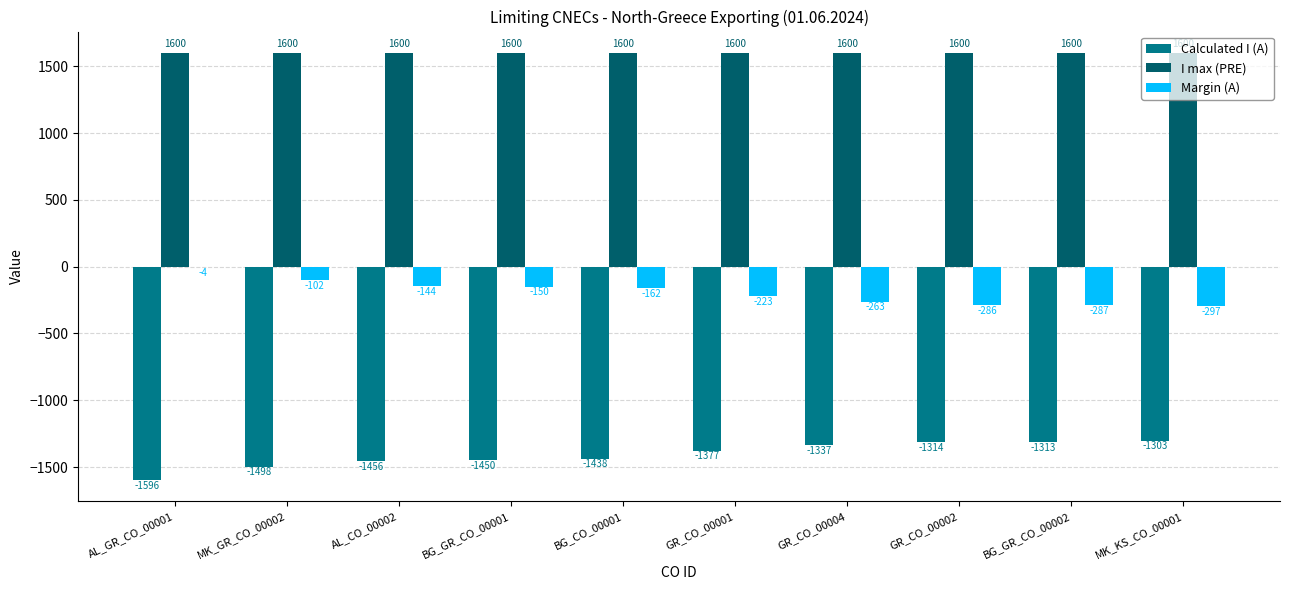

How many values in the Calculated I (A) series exceed -1377?

4